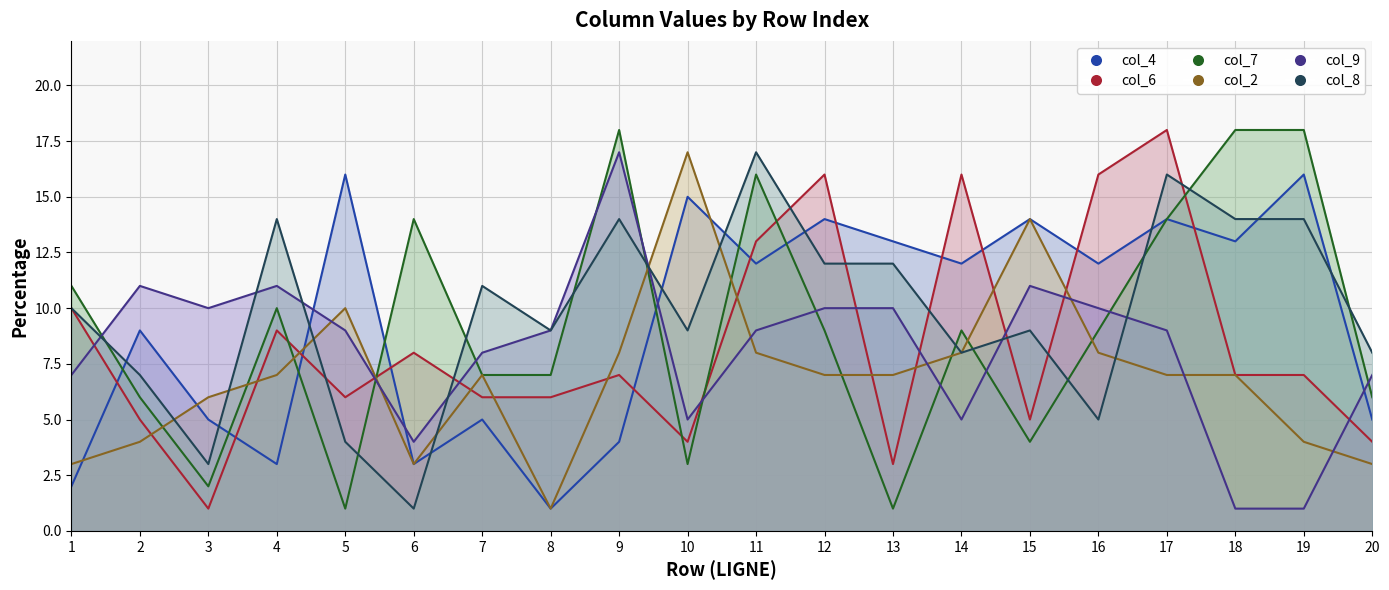

How many times do col_4 line and col_7 line cross each other?

7